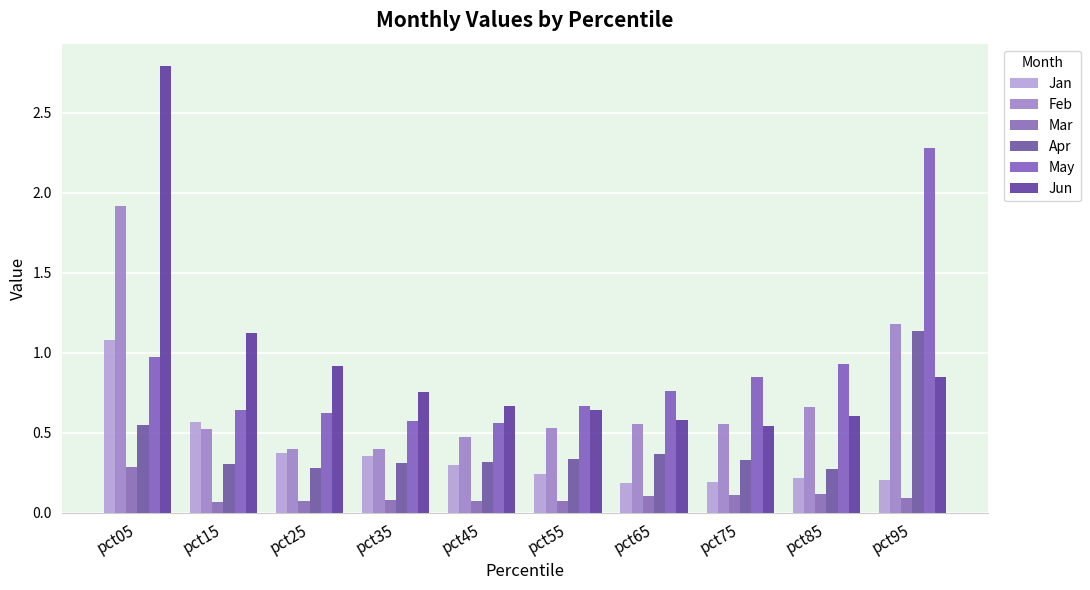

How many series are shown in this chart?

6